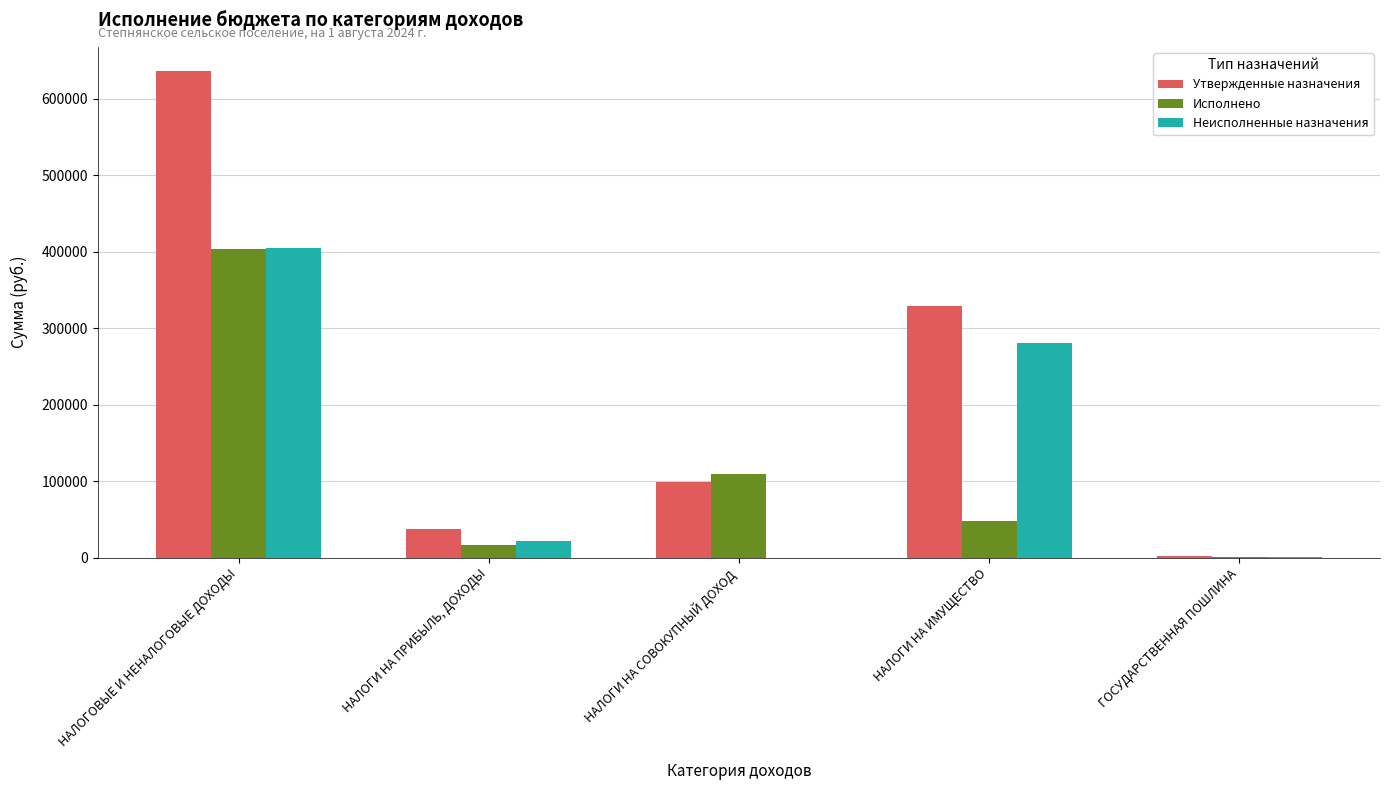

The Исполнено series shows 213417.8 at НАЛОГОВЫЕ И НЕНАЛОГОВЫЕ ДОХОДЫ. True or false?

False